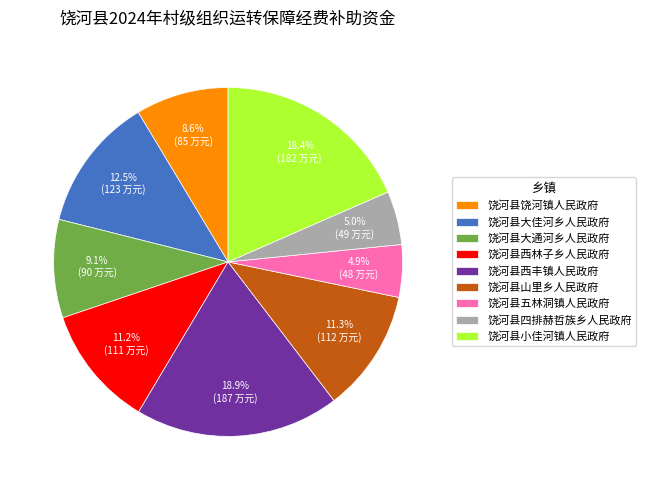

Does any single category account for the majority?

No